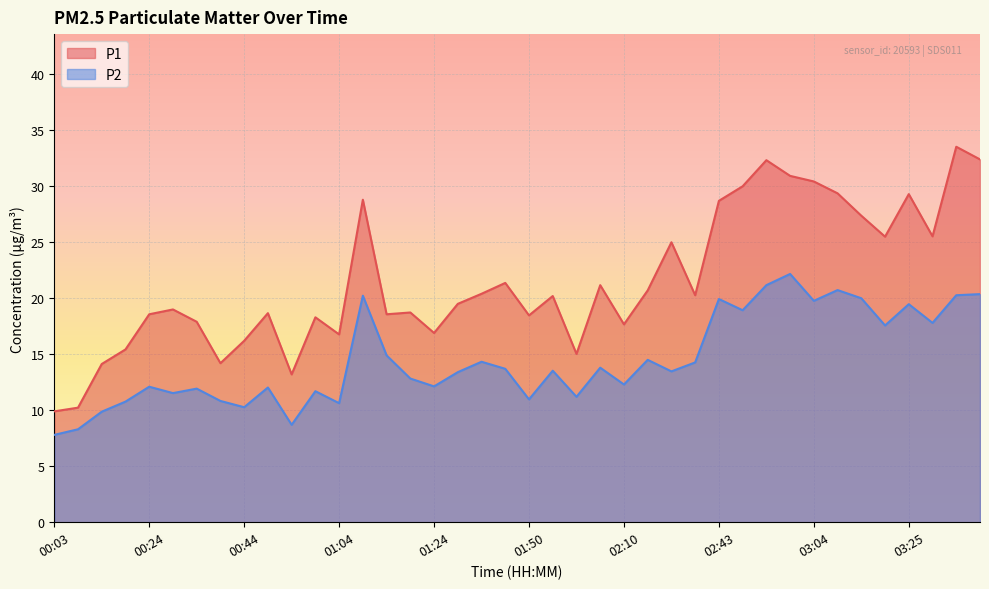

How many lines are shown in the chart?

2